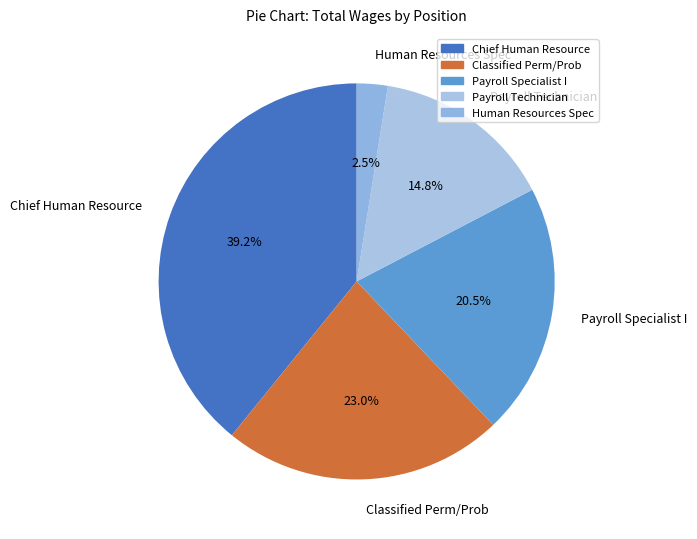

Approximately how many times larger is the value at Chief Human Resource compared to Payroll Technician?

2.6